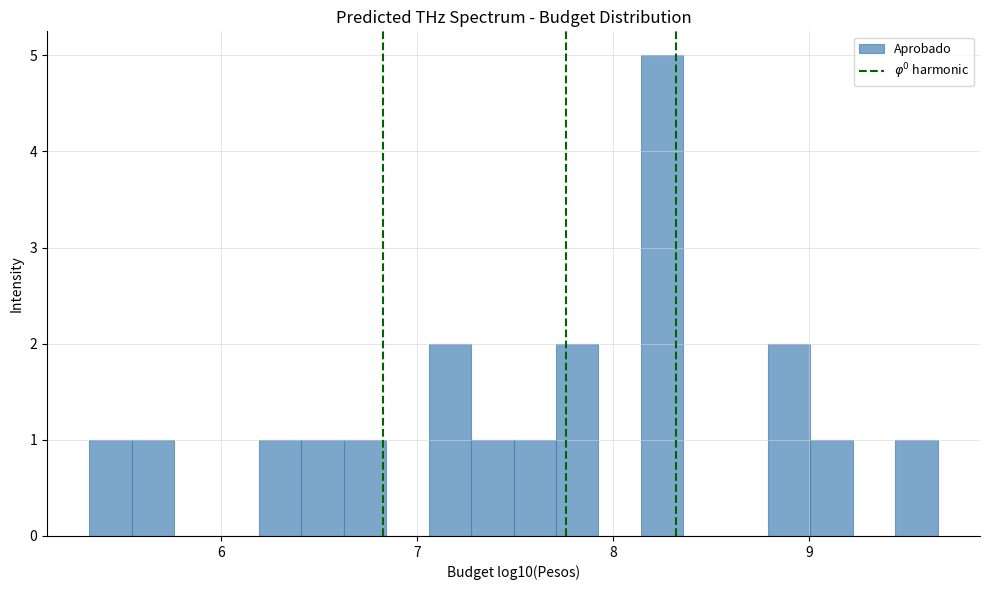

Around what value on the x-axis is the tallest bar? Give the approximate position of its centre, as read against the axis.

8.3